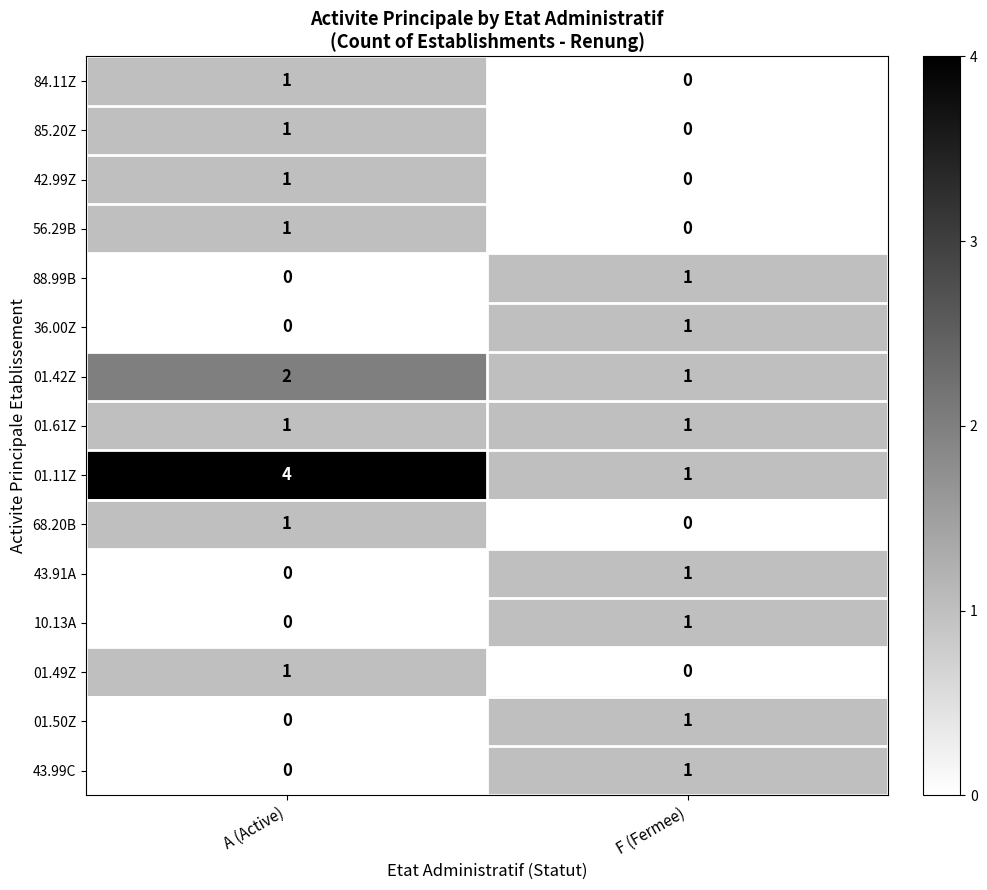

Which series changed the most between A (Active) and F (Fermee)?

01.11Z